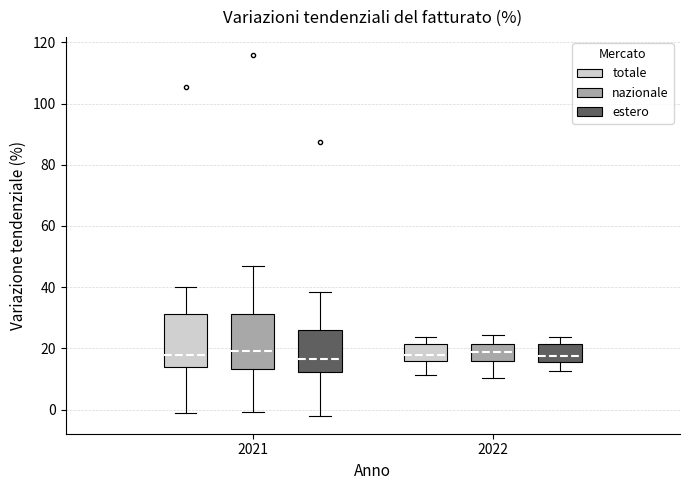

Where is the lower edge of the box for 2022 (totale) on the y-axis? The values are not printed on the chart, so give them approximately, as read against the axis.

16